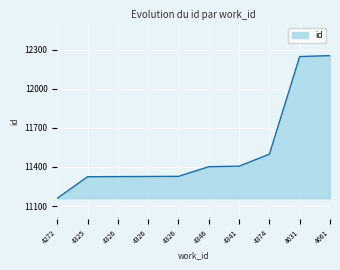

How many lines are shown in the chart?

1